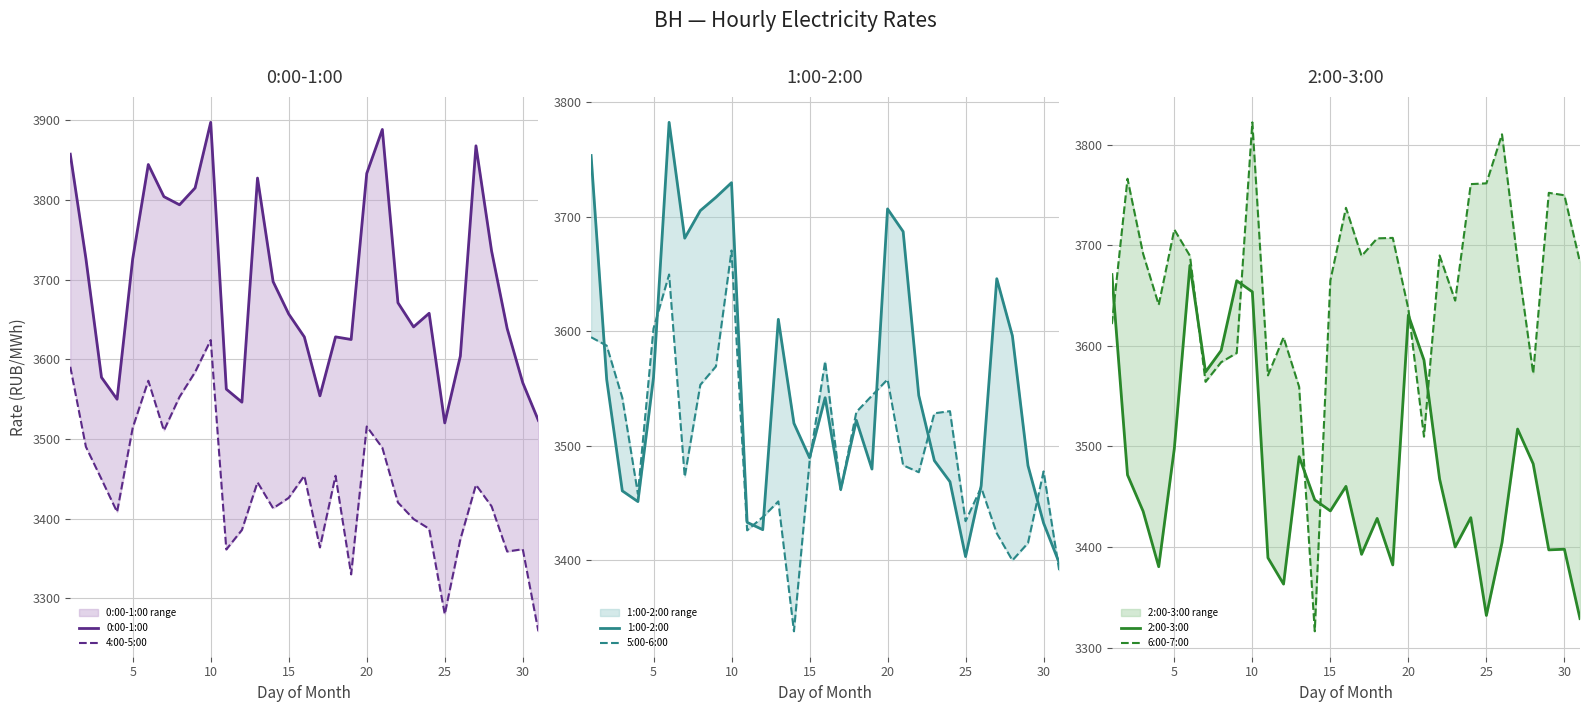

True or false: 6:00-7:00 and 5:00-6:00 intersect in this chart.

True